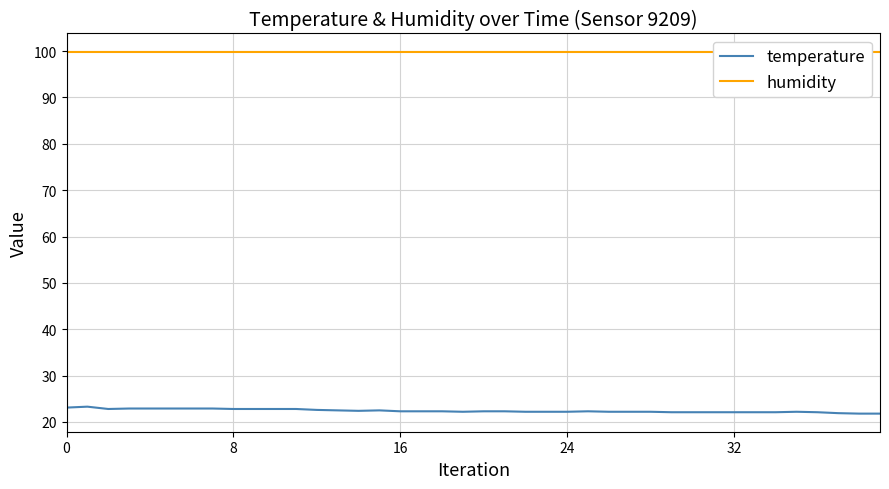

Which series has the widest spread of values?

temperature